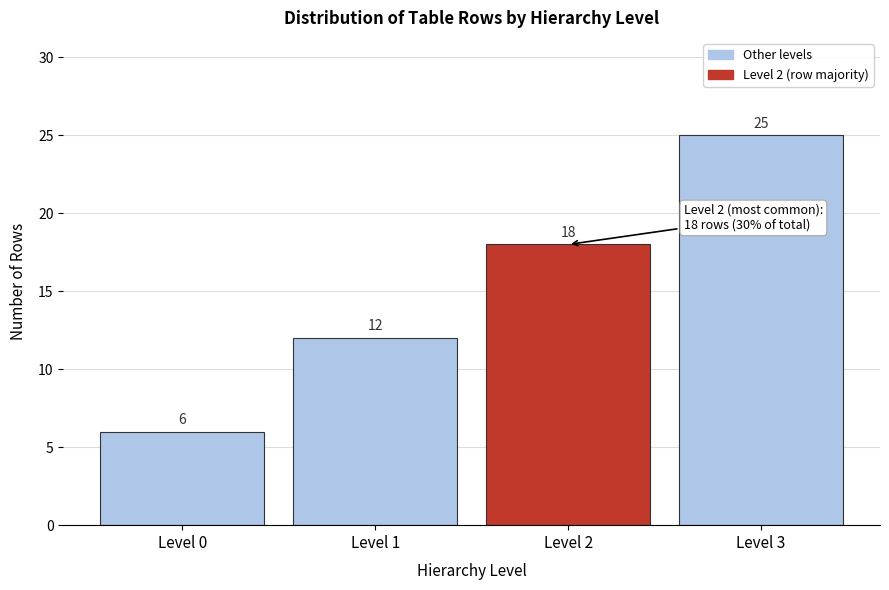

Reading left to right, transcribe all the data shown in this chart.

6	12	18	25